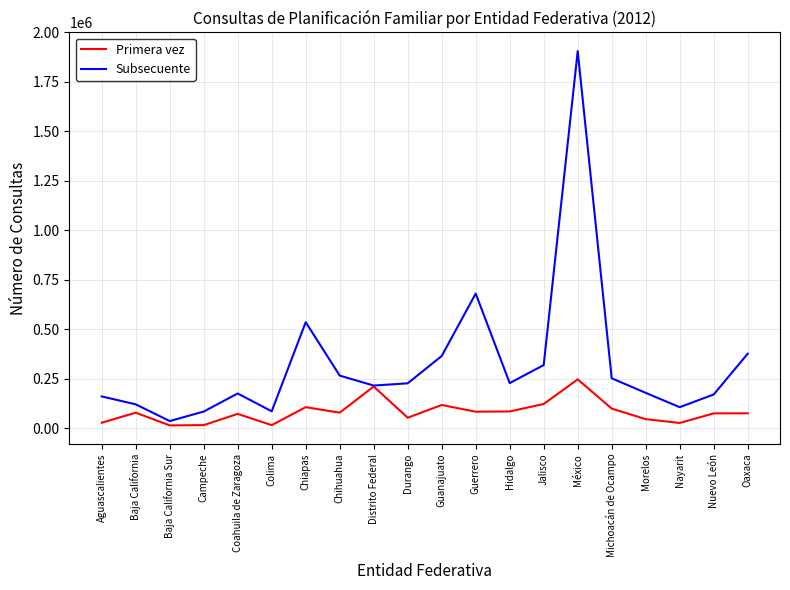

What is the maximum value for Primera vez?

247056